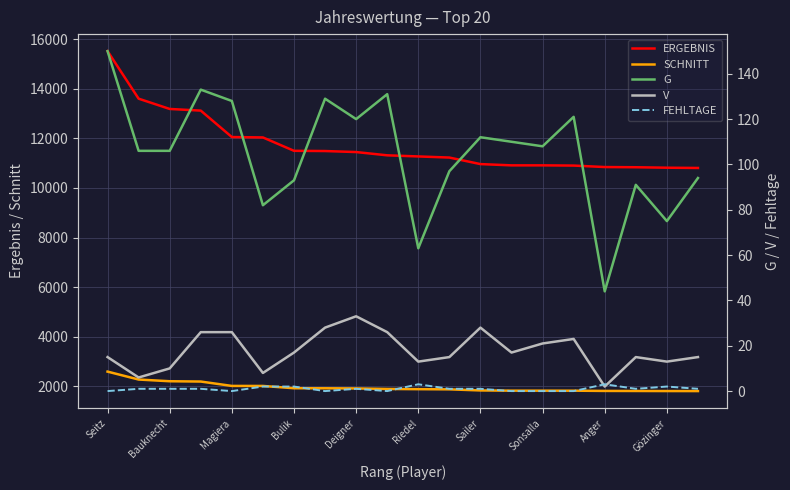

What is the difference between the second highest and second lowest values in the V series?

22